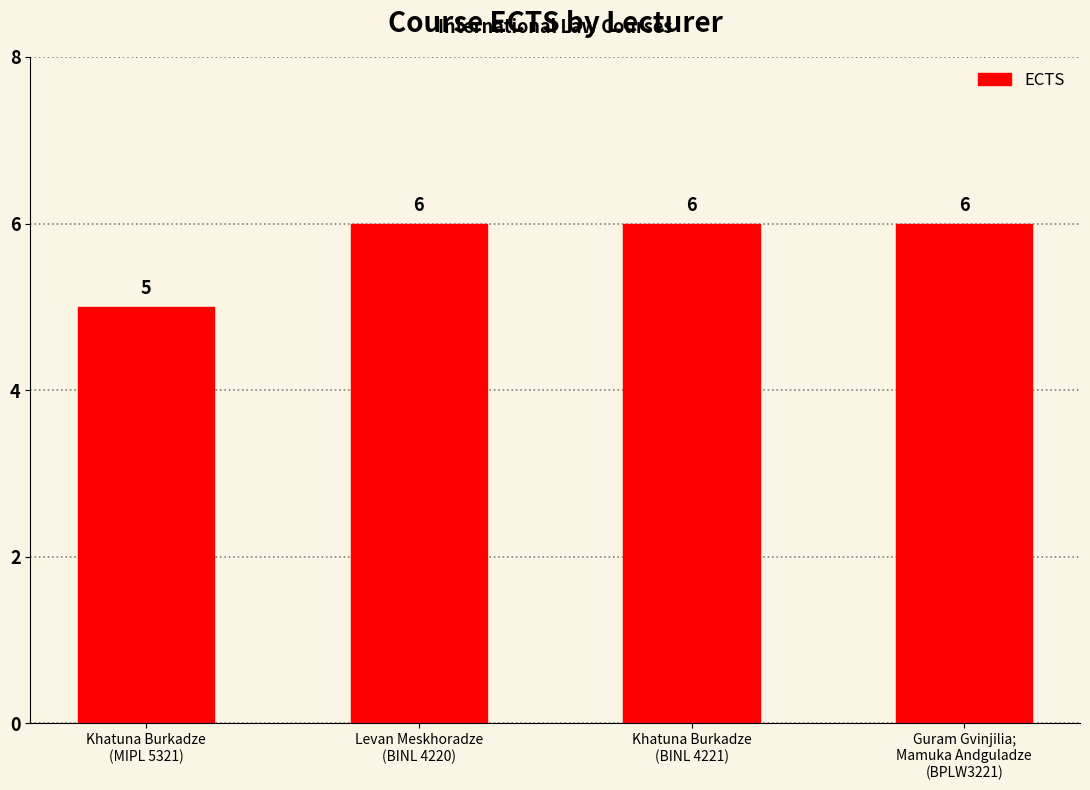

Are the bars grouped side by side (vs. stacked)?

No